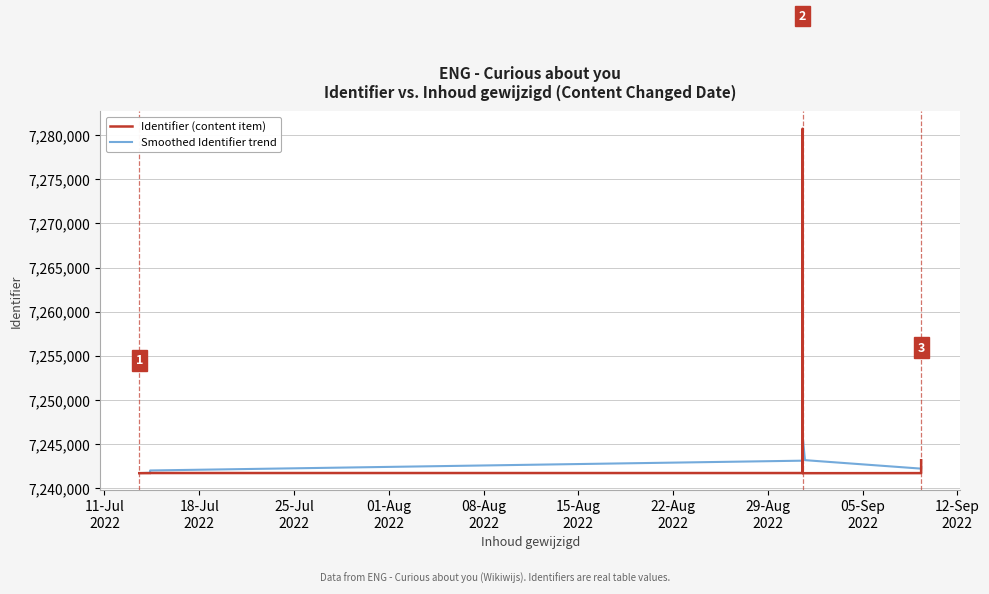

Count the number of categories in the chart.

13